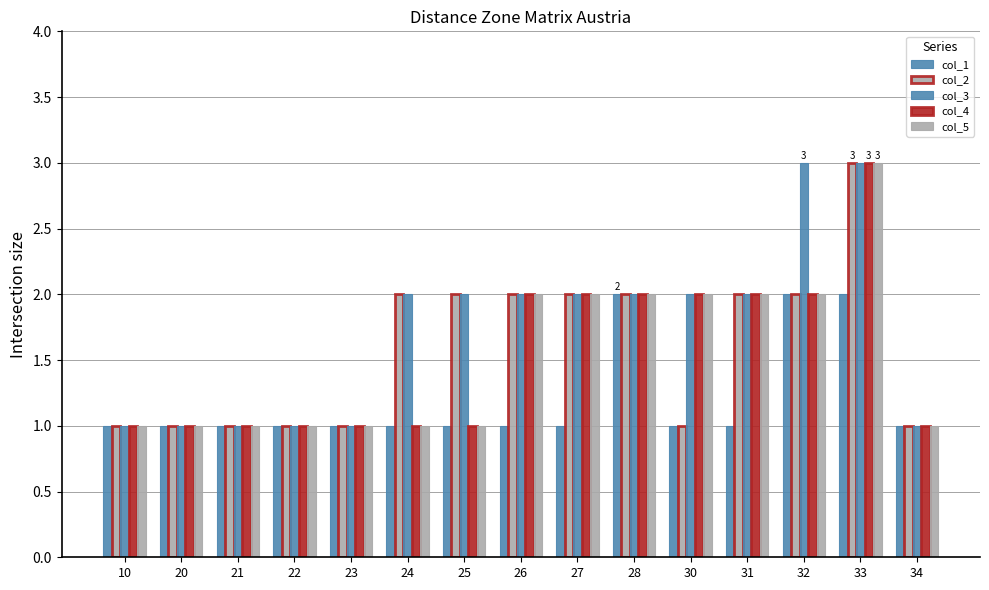

Is the value of col_1 at 32 greater than the value of col_2 at 33?

No